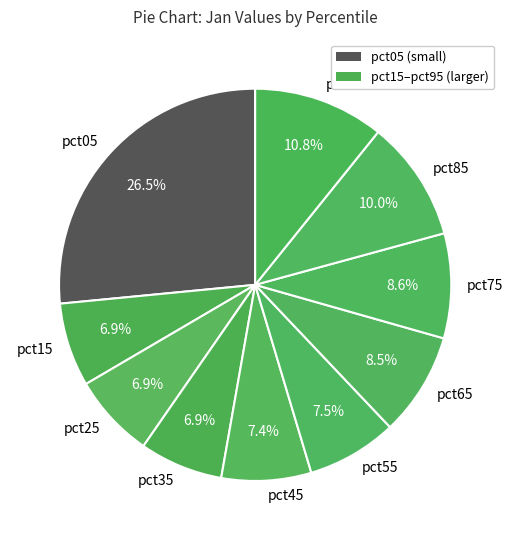

What percentage is NOT represented by pct85?

90.0%